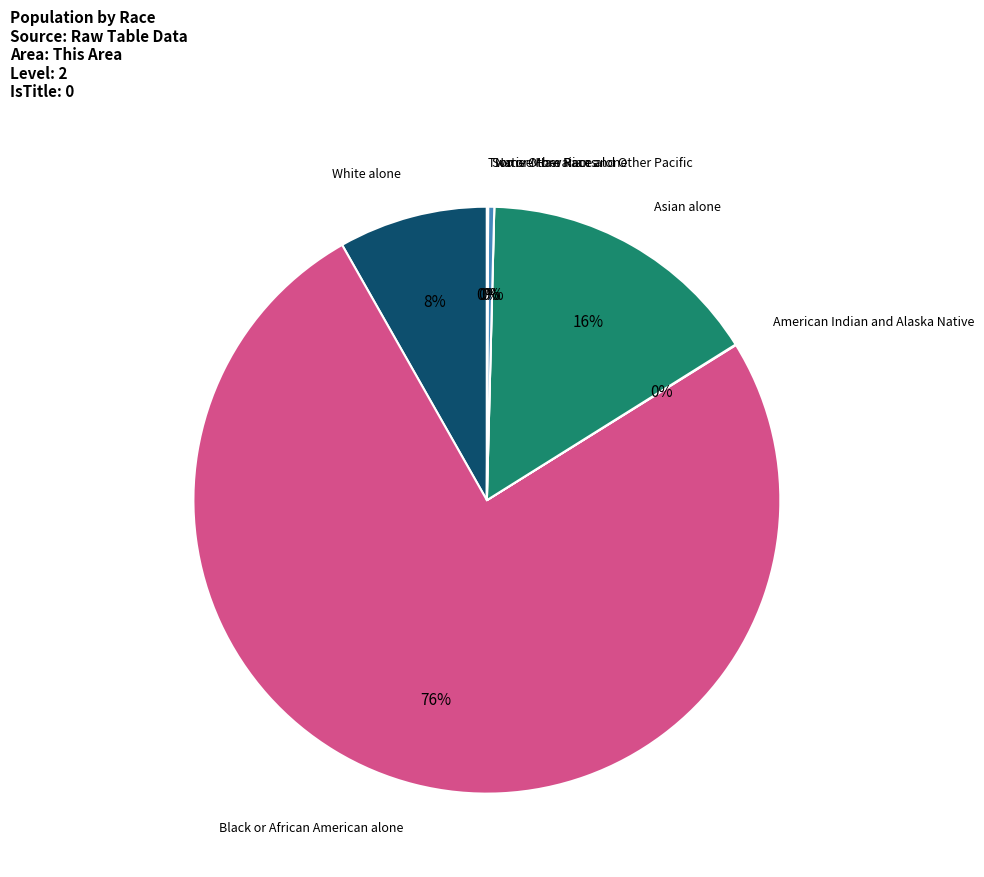

What is the largest slice in the pie chart?

Black or African American alone